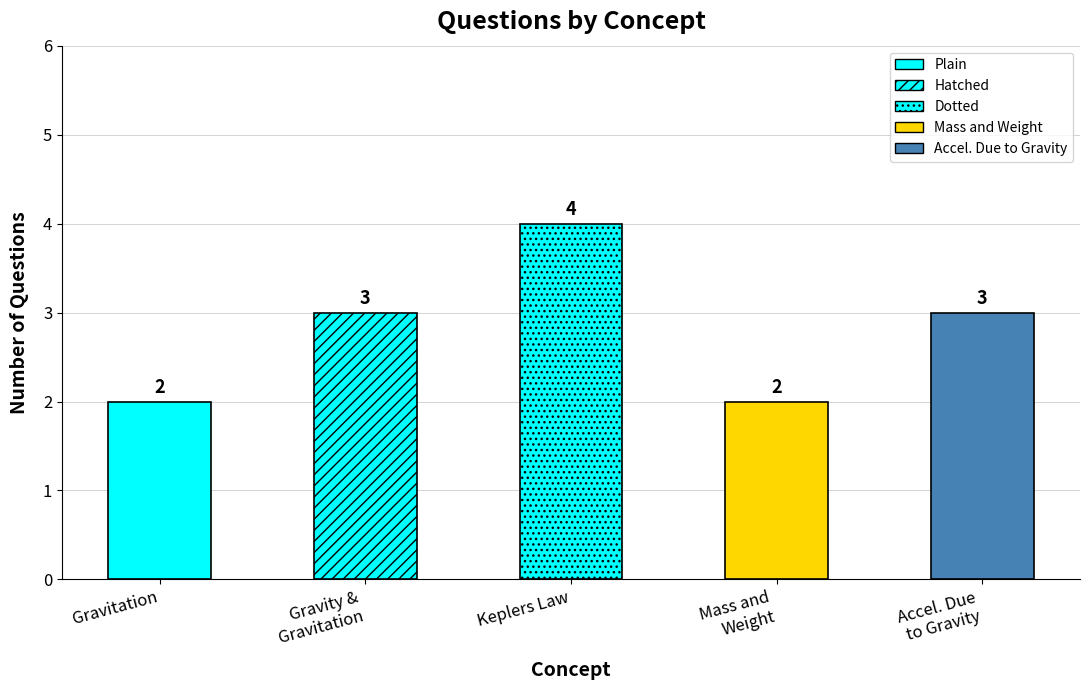

What is the label of the 2nd bar from the left?

Gravity & Gravitation